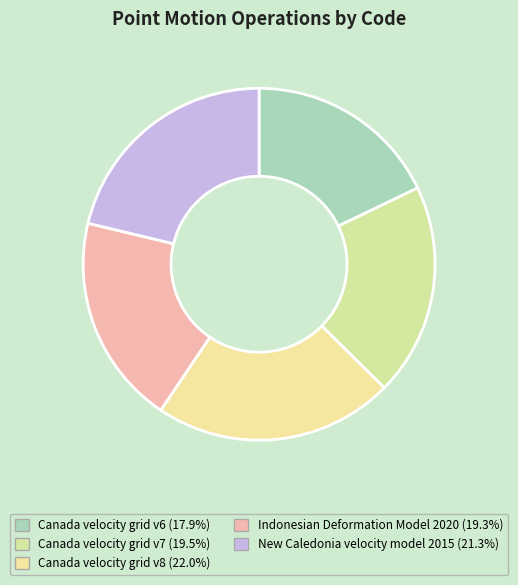

Is Indonesian Deformation Model 2020 the majority of the pie?

No